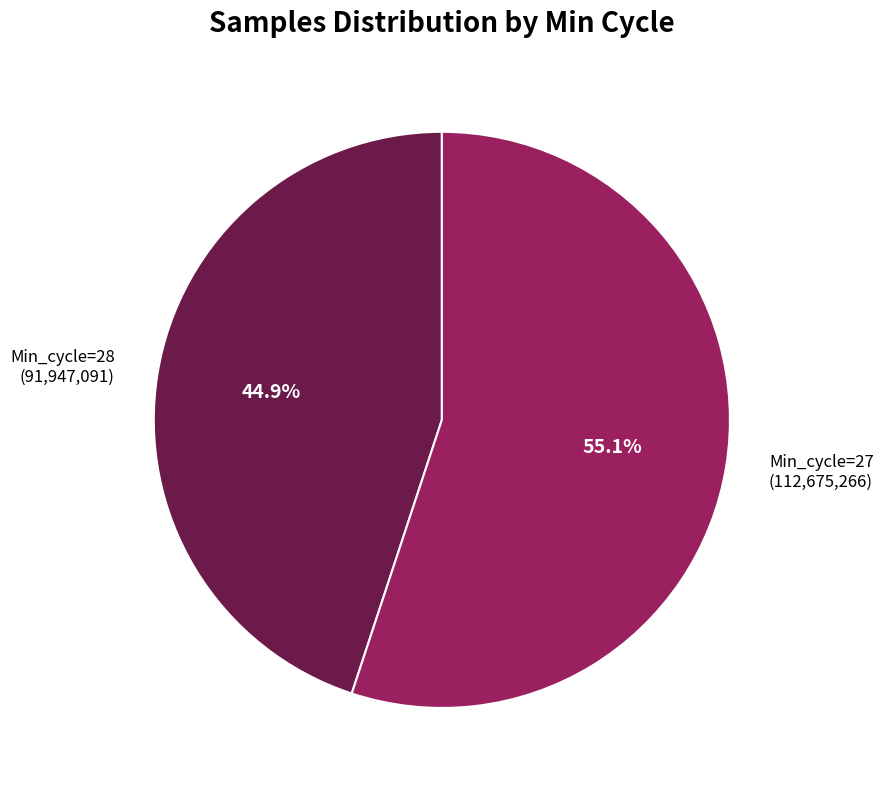

What is the ratio of the value at Min_cycle=28 to the value at Min_cycle=27?

0.8